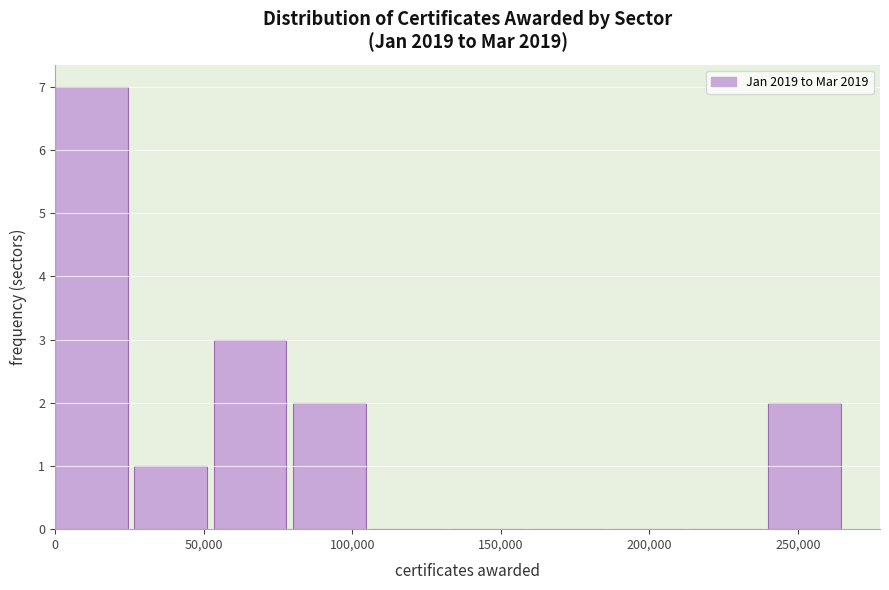

What is the height of the bar covering 25000 to 55000 on the x-axis? Neither the bar edges nor the heights are printed on the chart, so give them approximately, as read against the axes.

1